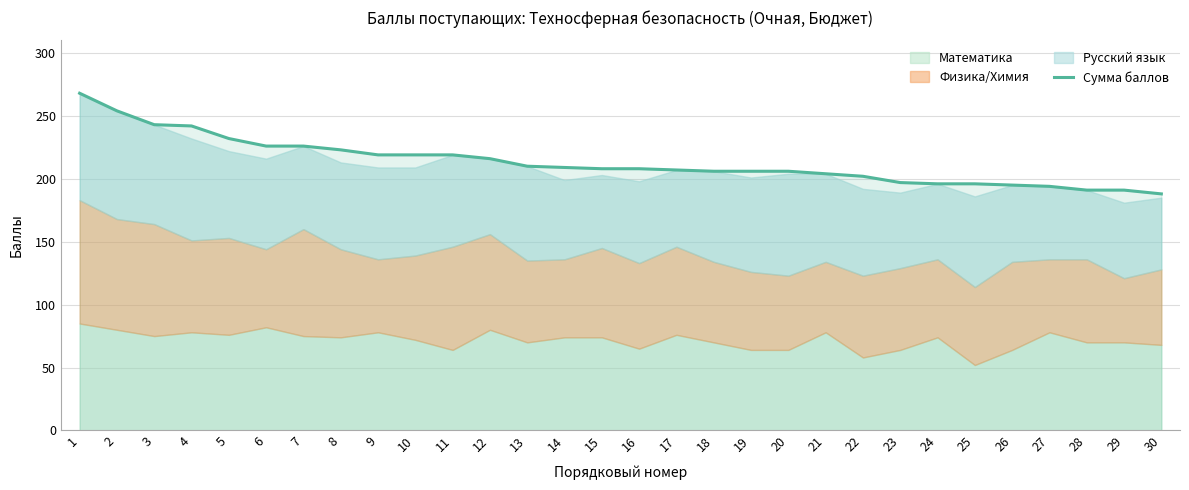

Does the chart have visible grid lines?

Yes